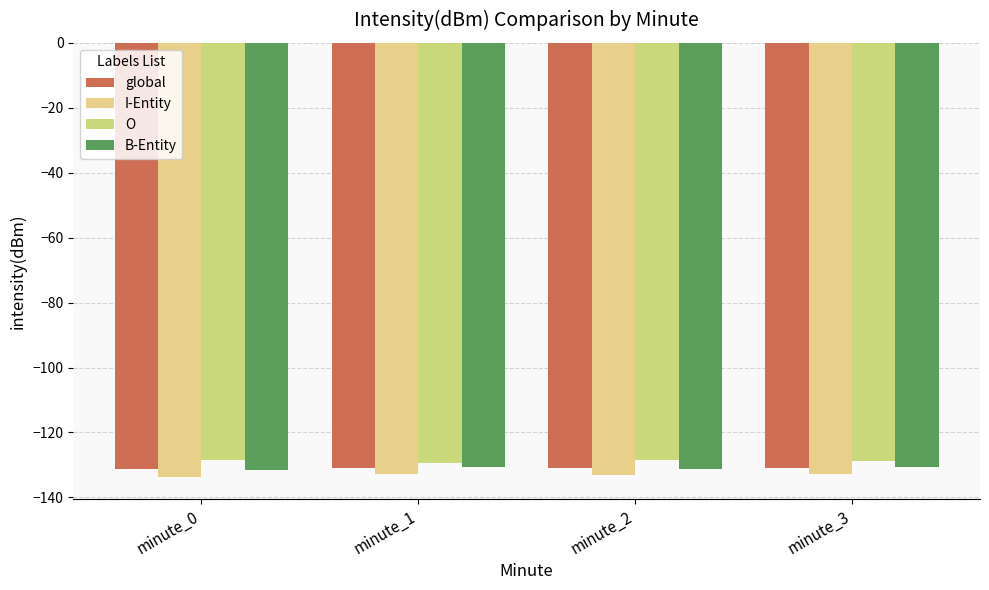

Are the bars grouped side by side (vs. stacked)?

Yes